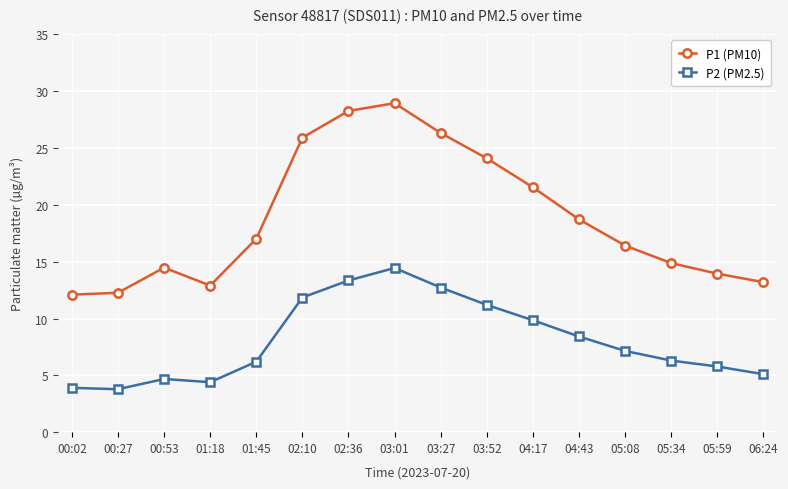

What is the total value across all series at 03:27?

39.1